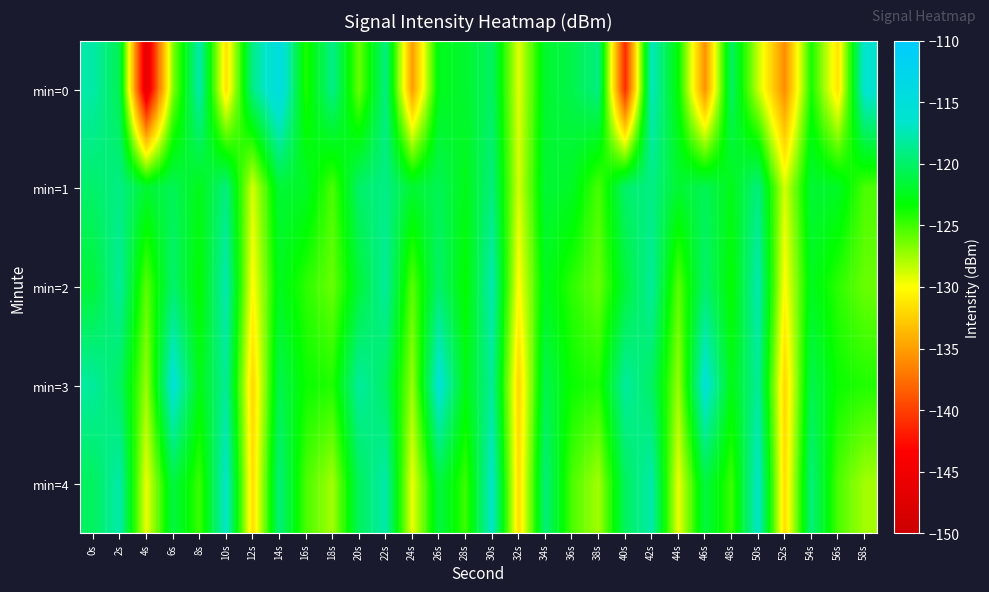

How many categories are shown in the chart?

30